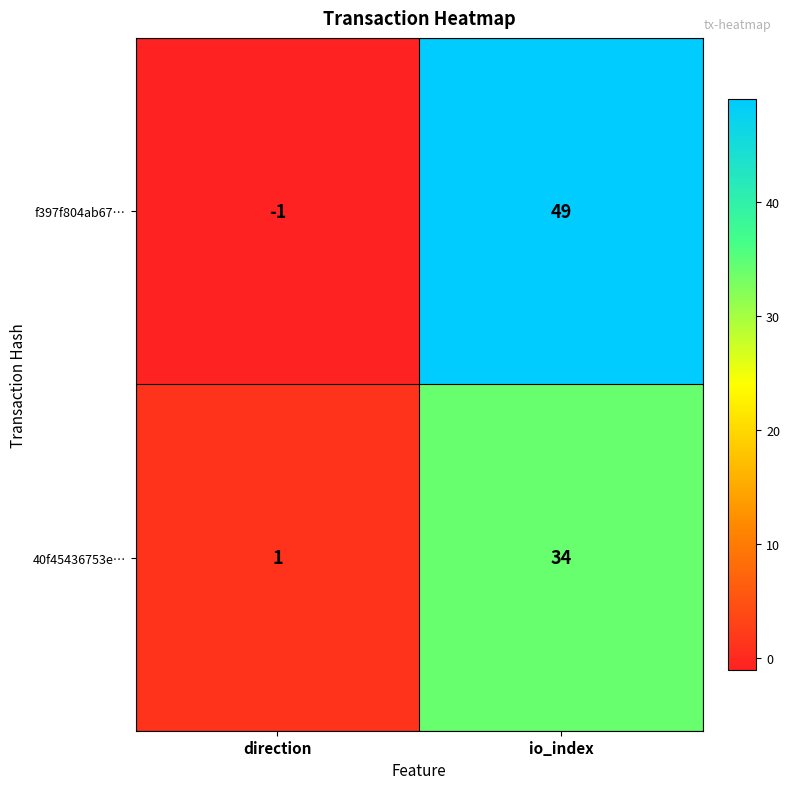

How many data points in f397f804ab67… are less than 49?

1